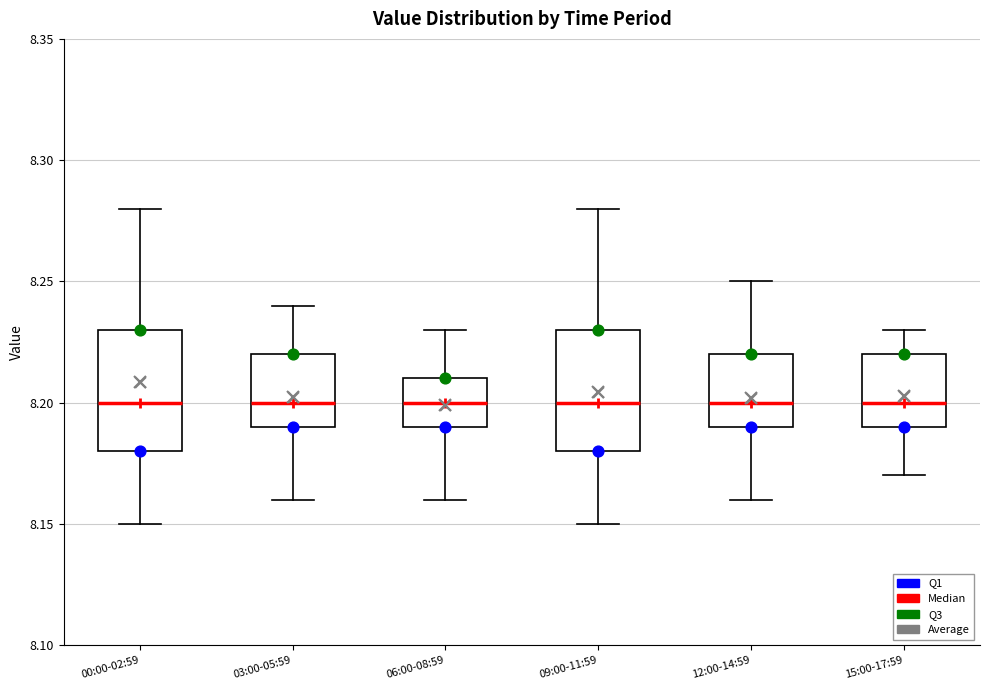

Where does the median line of the box for 15:00-17:59 sit on the y-axis? The values are not printed on the chart, so give them approximately, as read against the axis.

8.20